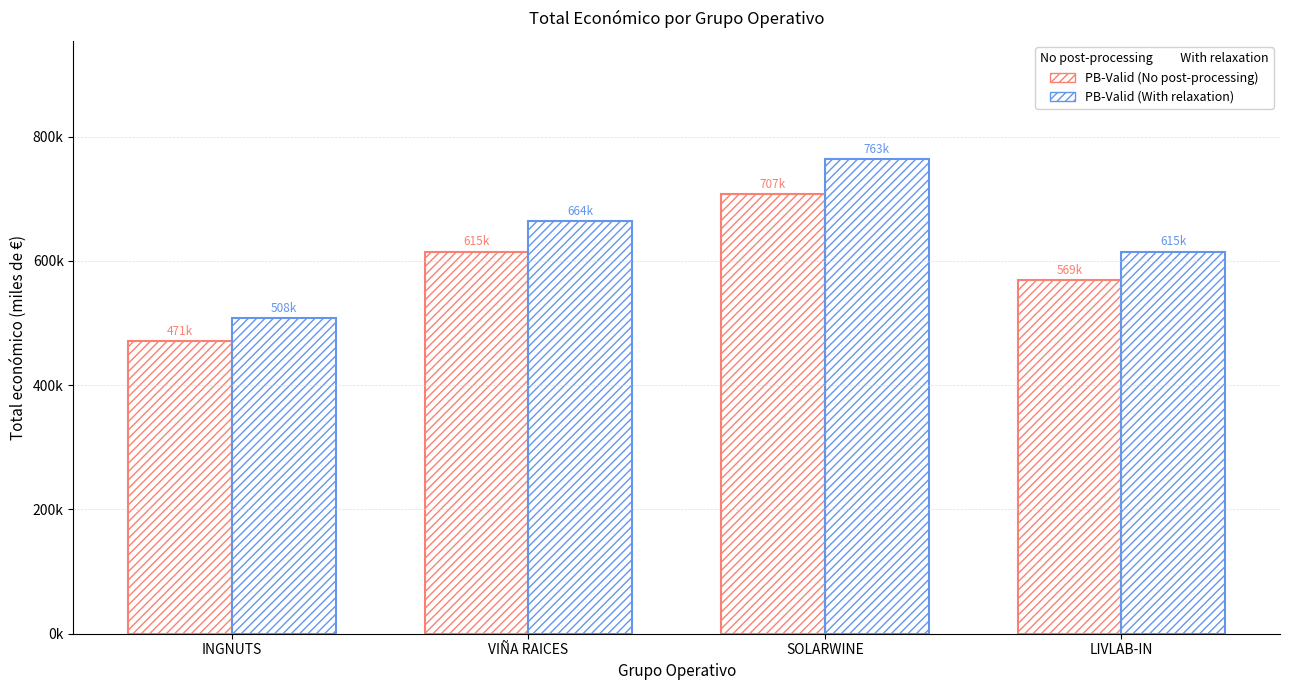

Between INGNUTS and LIVLAB-IN, which is larger?

LIVLAB-IN